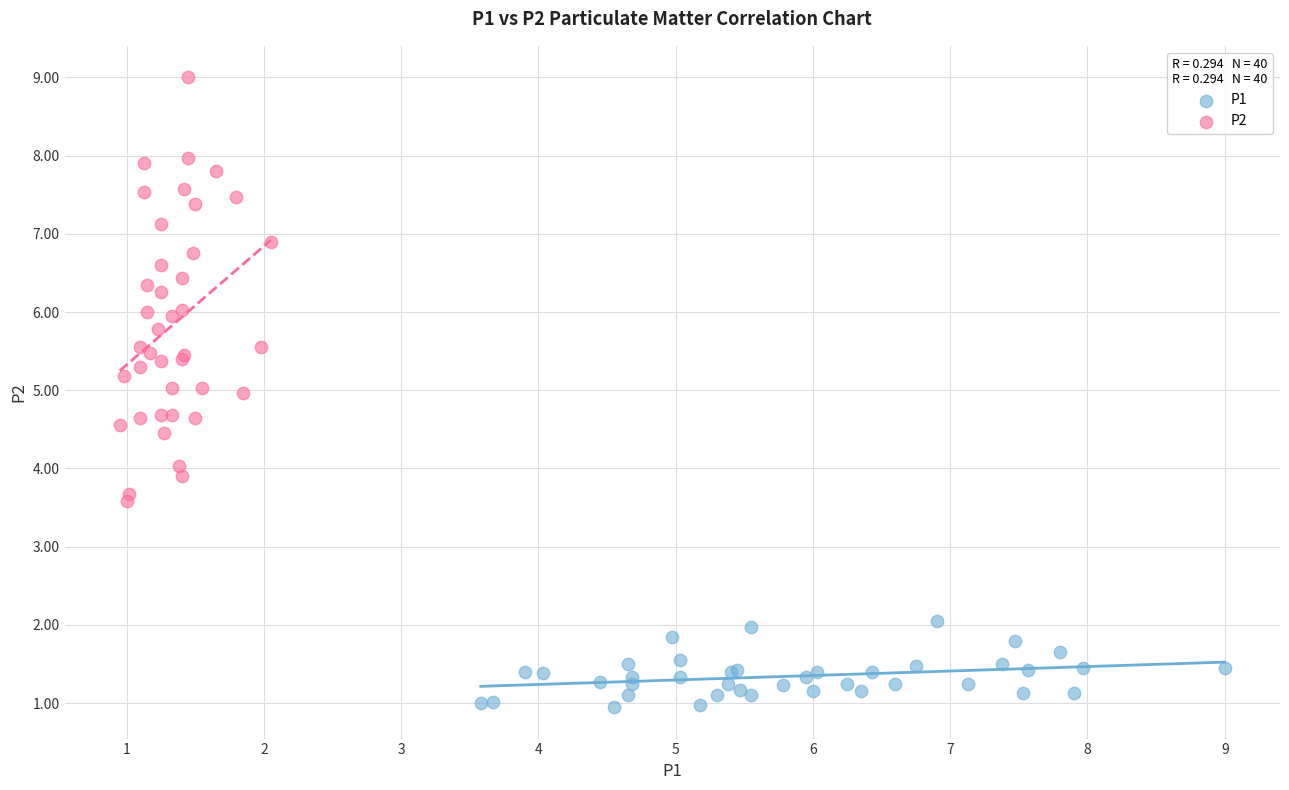

Which series has the largest Y range (max minus min)?

P2